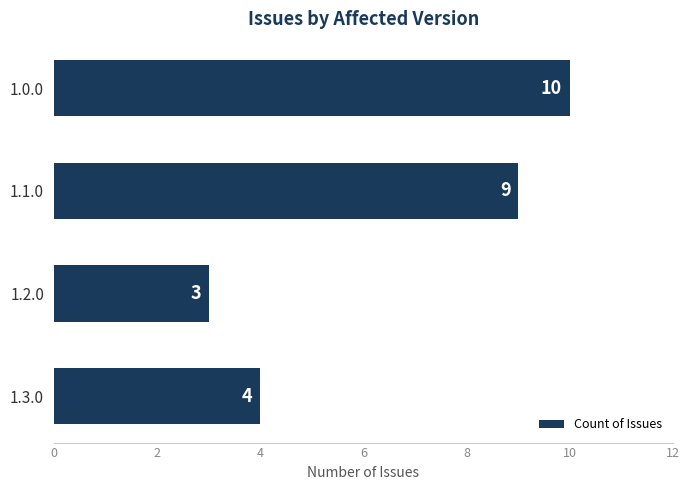

What is the difference between the maximum and second lowest values?

6